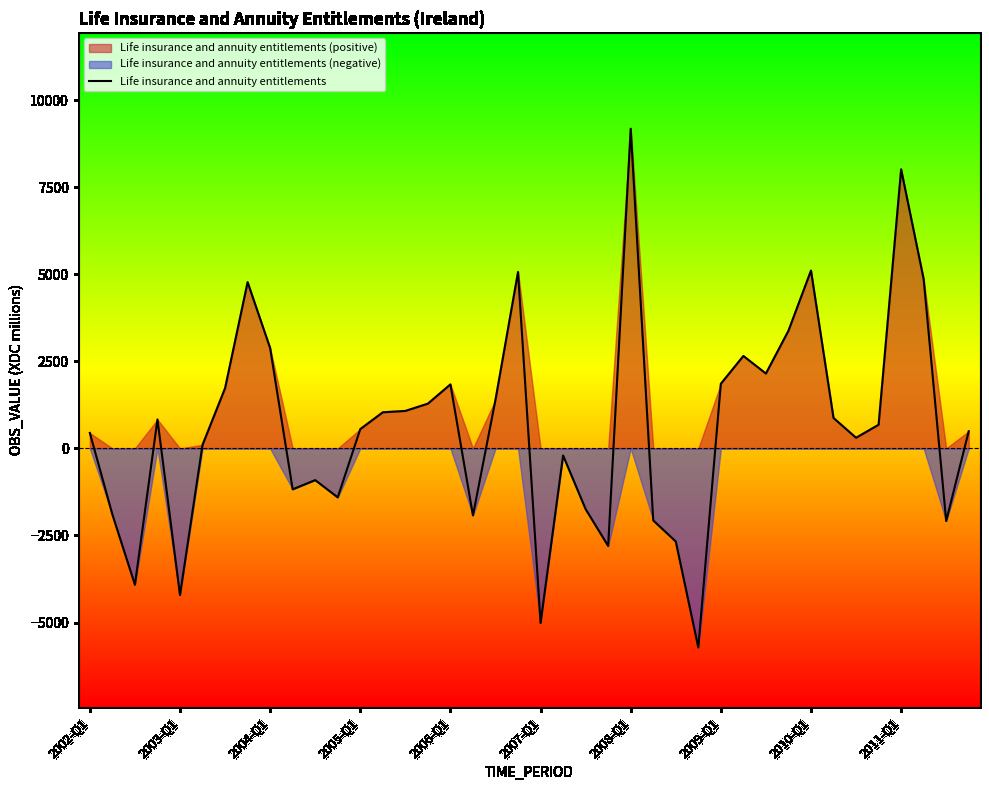

What is the greatest value displayed?

9180